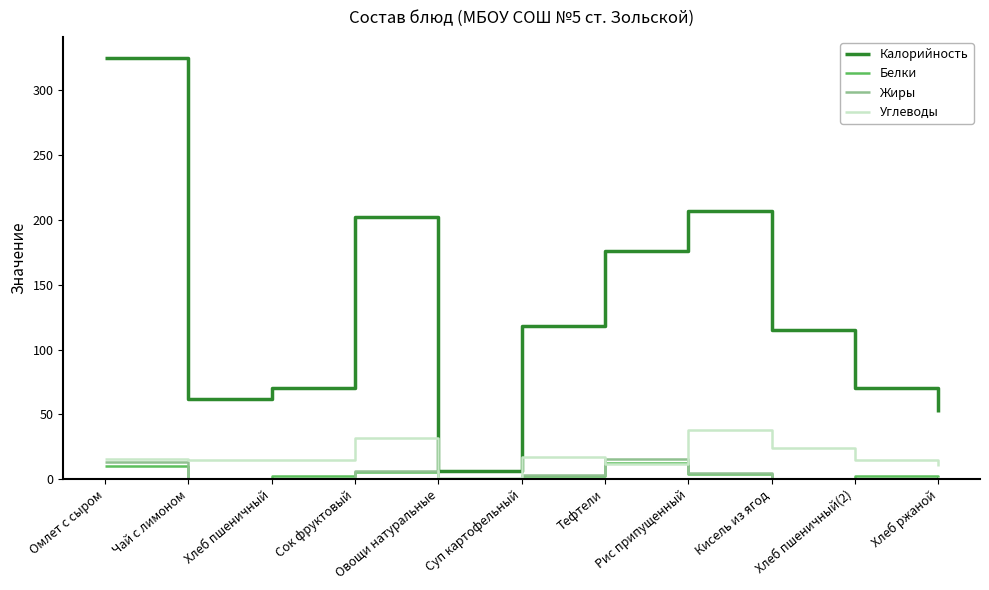

At how many categories does at least one series exceed 221?

1